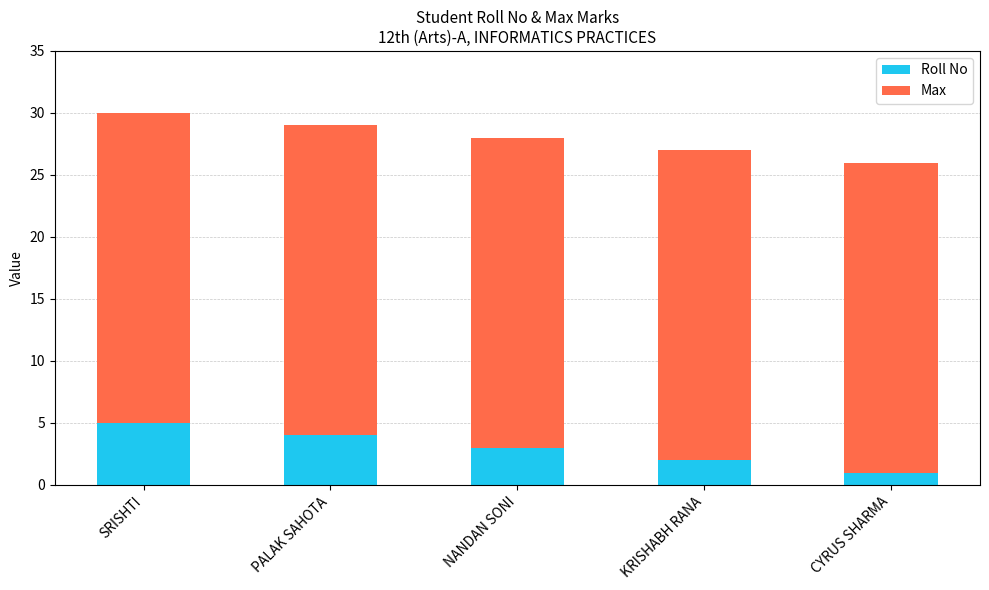

List the labels in order of Roll No value, largest first.

SRISHTI, PALAK SAHOTA, NANDAN SONI, KRISHABH RANA, CYRUS SHARMA